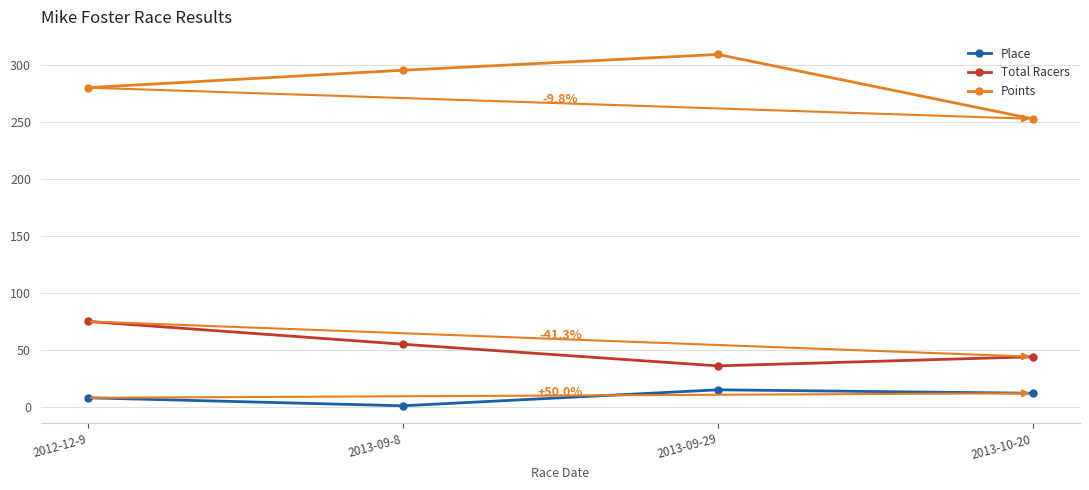

Which series changed the most between 2013-09-29 and 2013-10-20?

Points